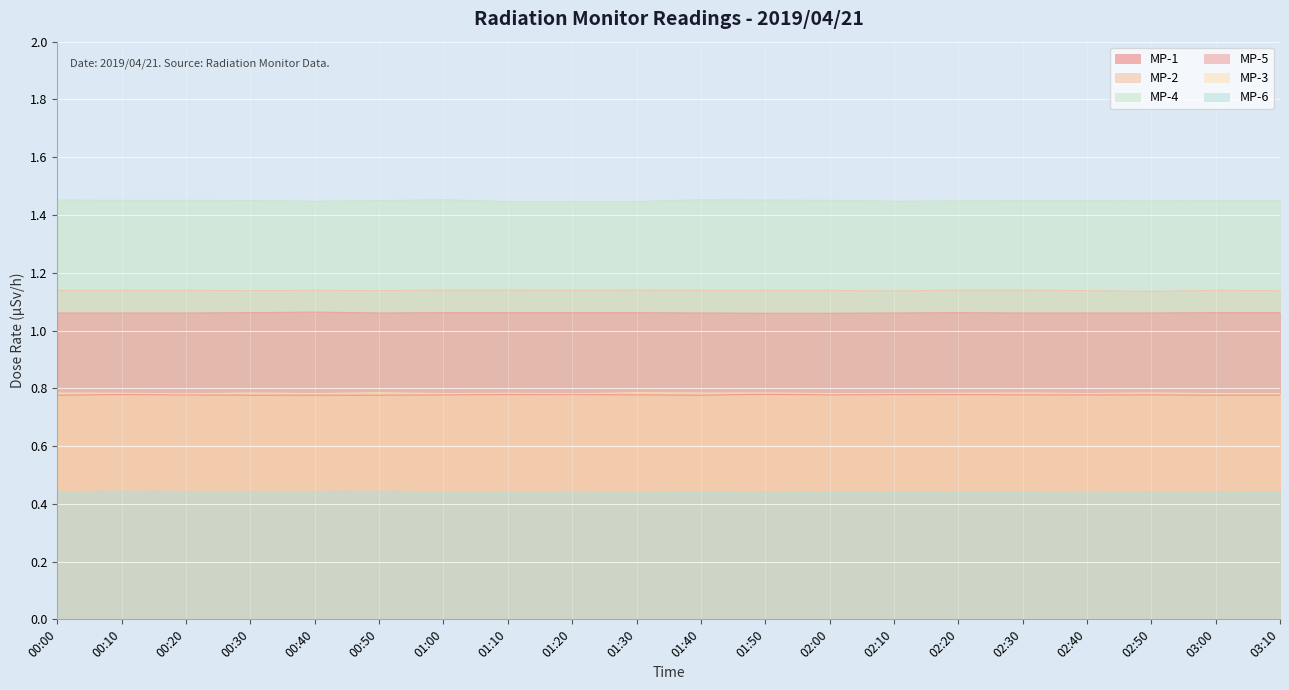

What is the sum of the MP-1 values at 02:50 and 01:00?

1.6